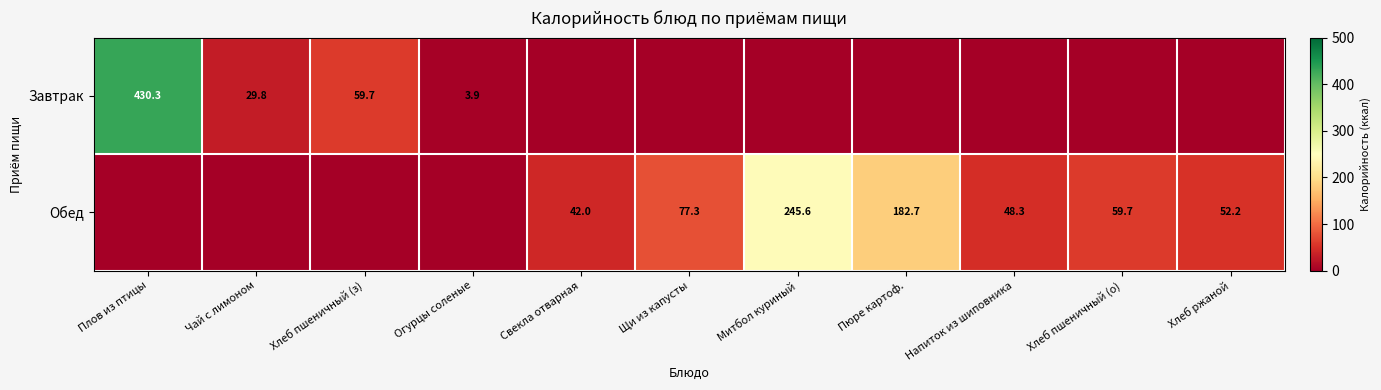

What is the total value across all series at Пюре картоф.?

182.7